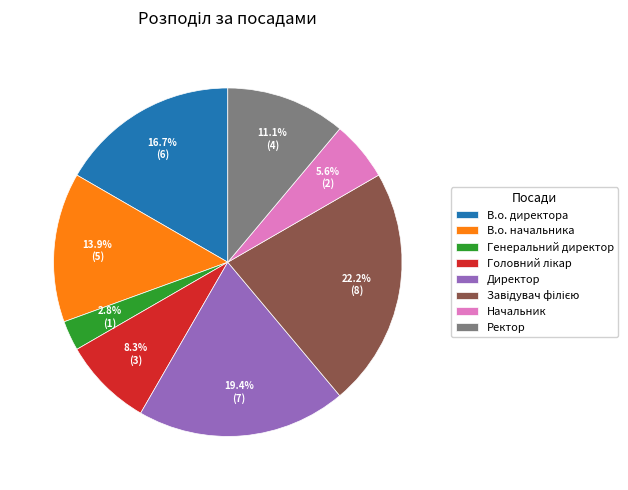

Which category has the smallest portion of the pie?

Генеральний директор